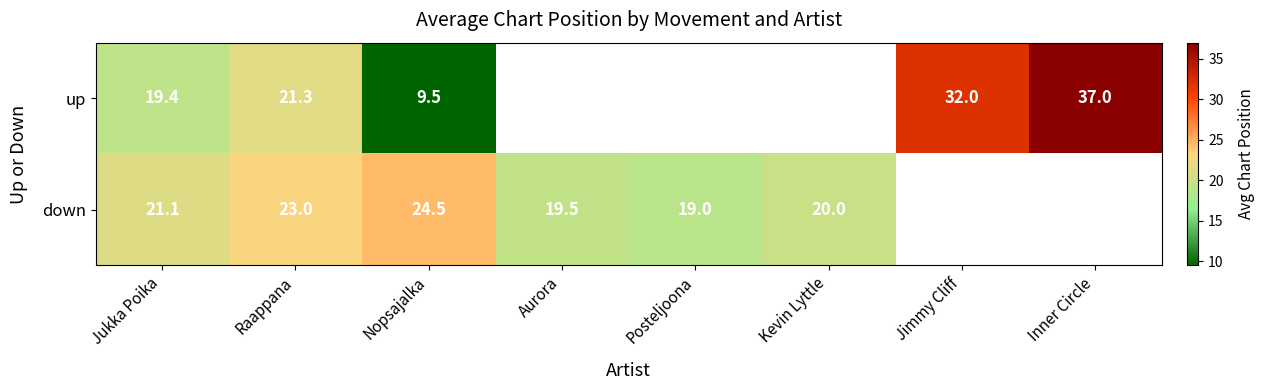

At Nopsajalka, list the series in order from smallest to largest.

up, down